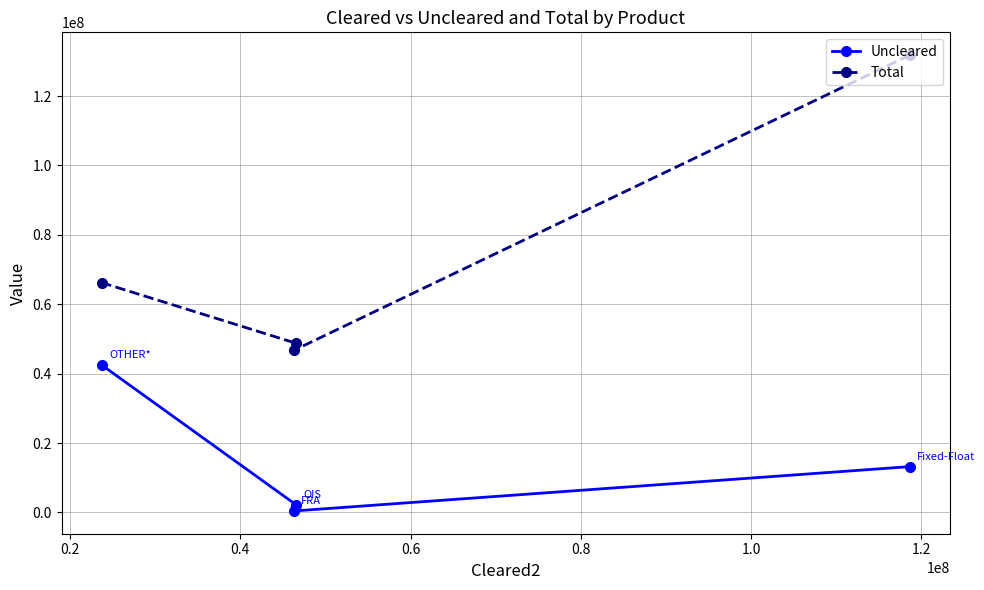

Which series has the largest total across all categories?

Total